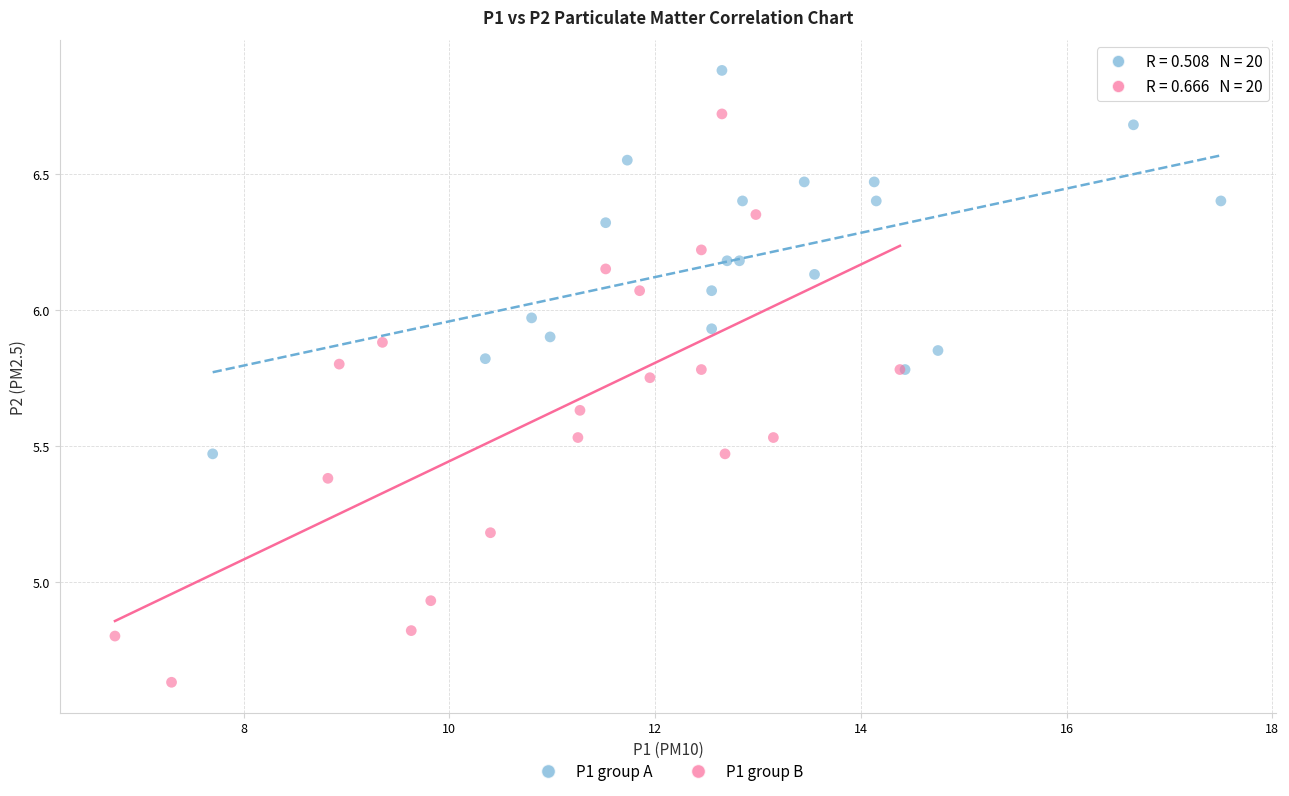

Which series has the largest Y range (max minus min)?

P1 group B